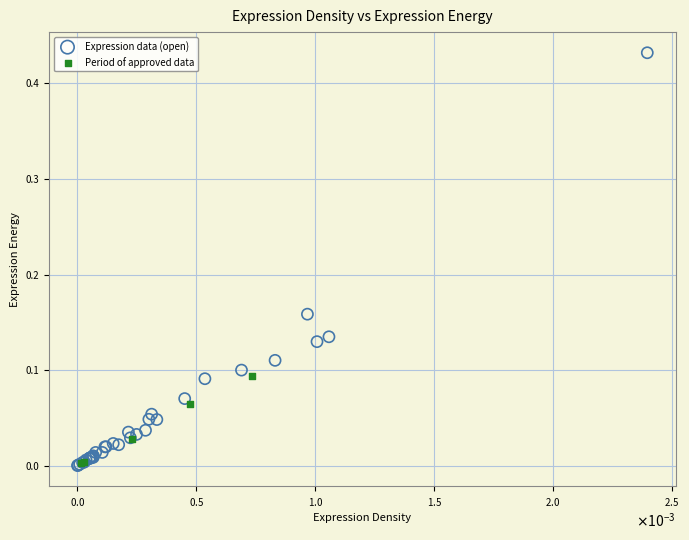

Which series has the largest Y range (max minus min)?

Expression data (open)